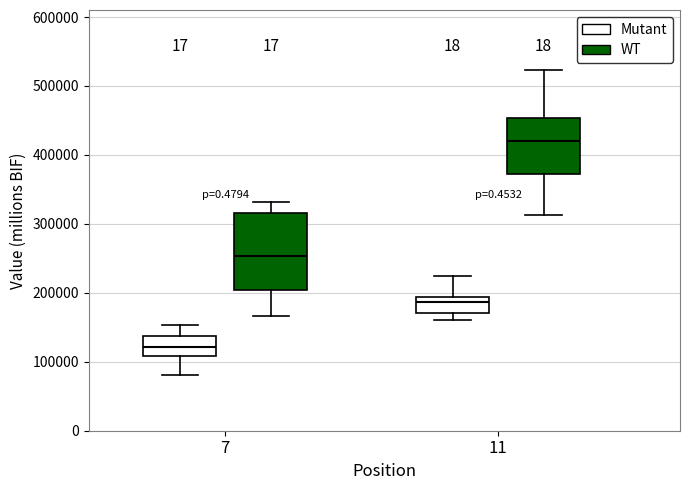

Comparing the boxes themselves (not the whiskers), which one is the tallest?

7 (WT)